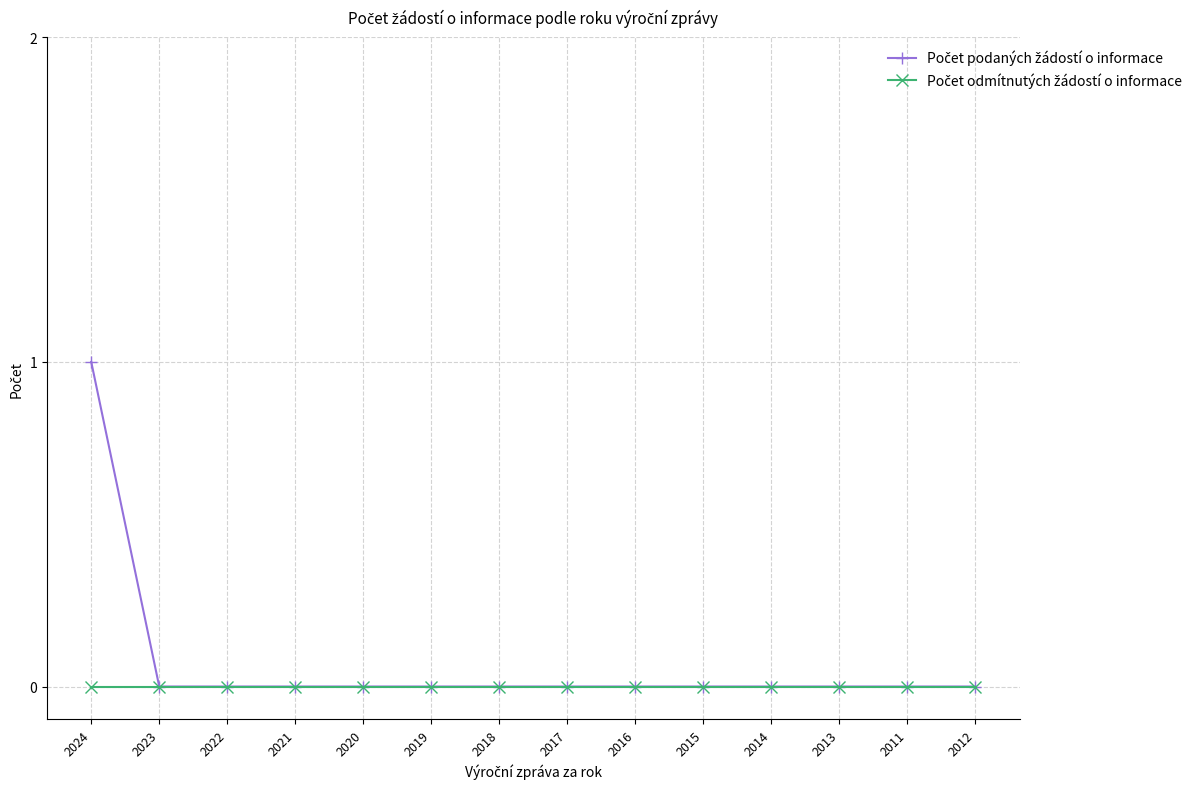

At which category is the sum across all series the highest?

2024